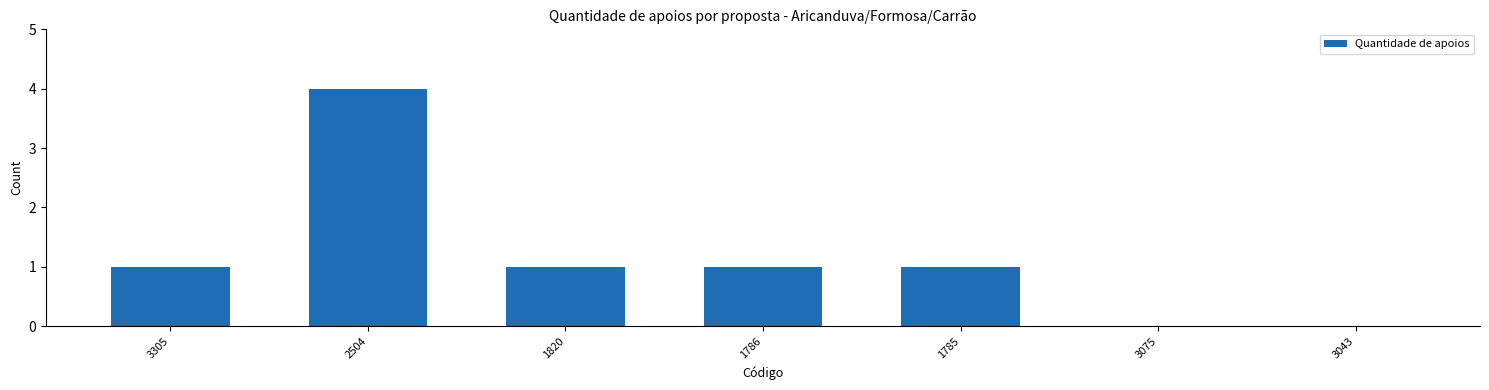

The chart shows a value of 1 at 3305. True or false?

True